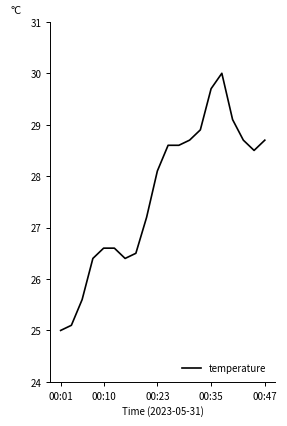

What is the greatest value displayed?

30.0